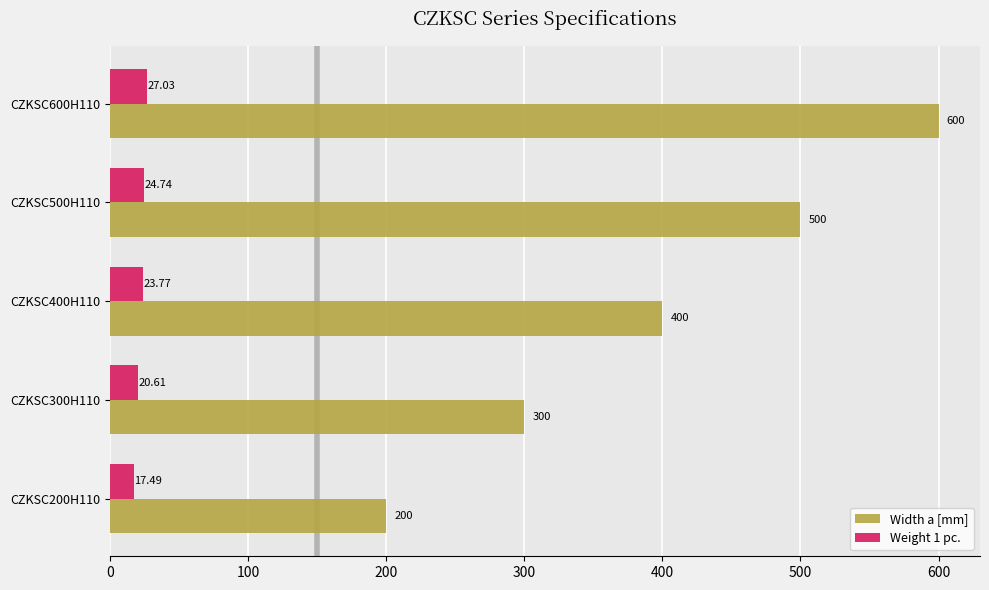

What is the difference between the maximum and minimum values in the Width a [mm] series?

400.0